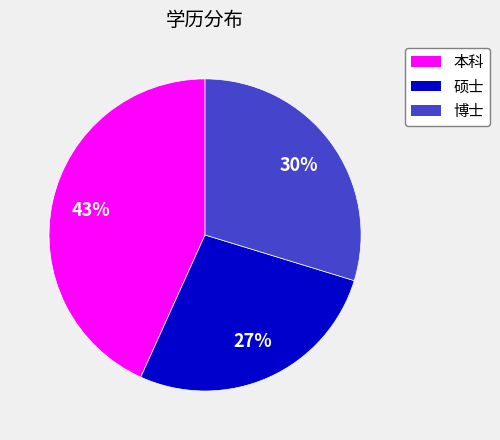

To the nearest percent, what percentage of the pie is 硕士?

27%